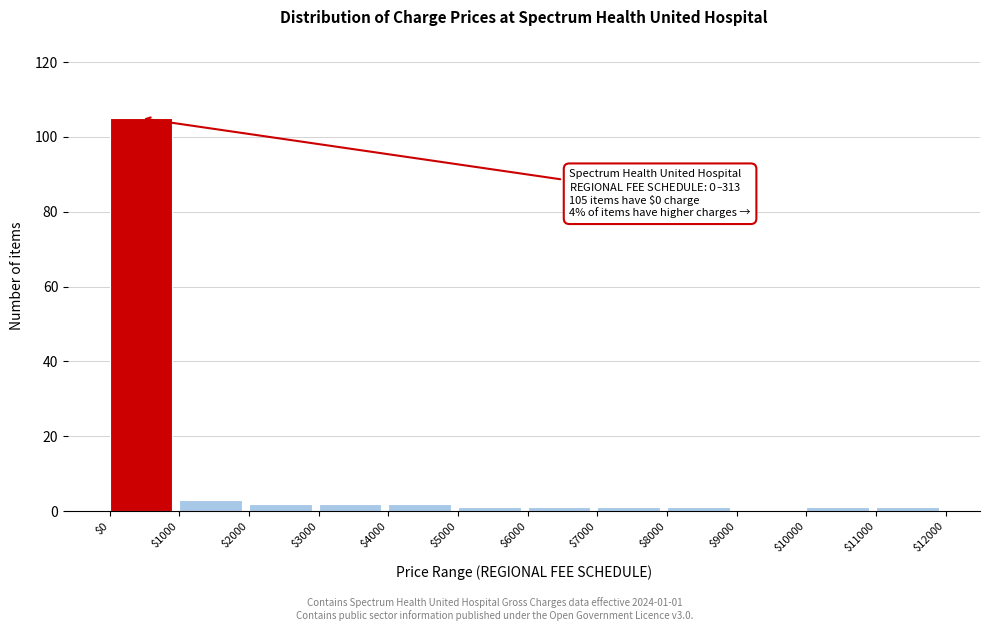

Over which range of the x-axis is the bar tallest?

$0 to $1000